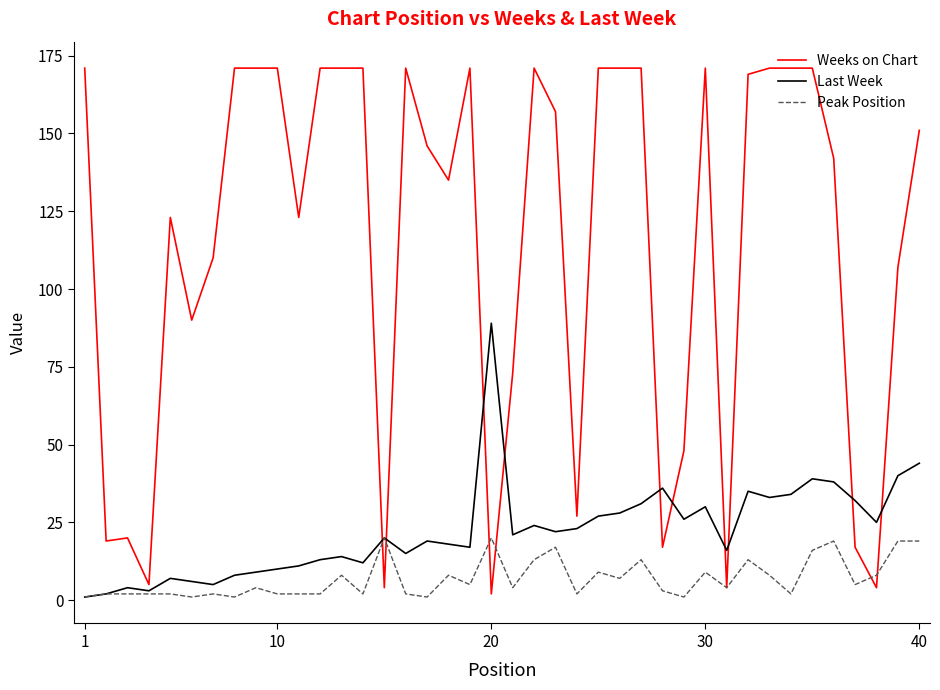

What is the maximum value shown in the chart?

171